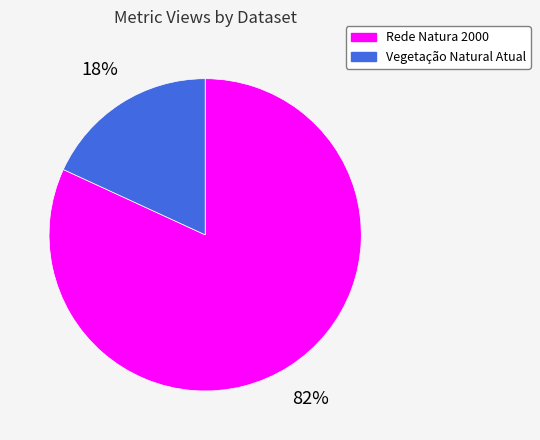

Is there any slice that represents more than half of the pie?

Yes